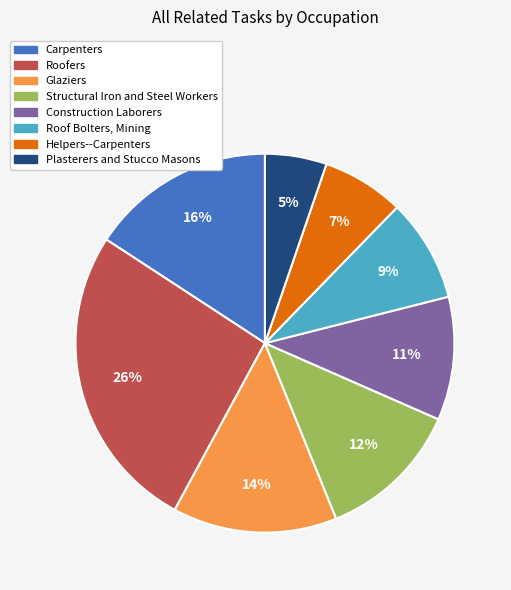

Count the number of slices in the pie.

8